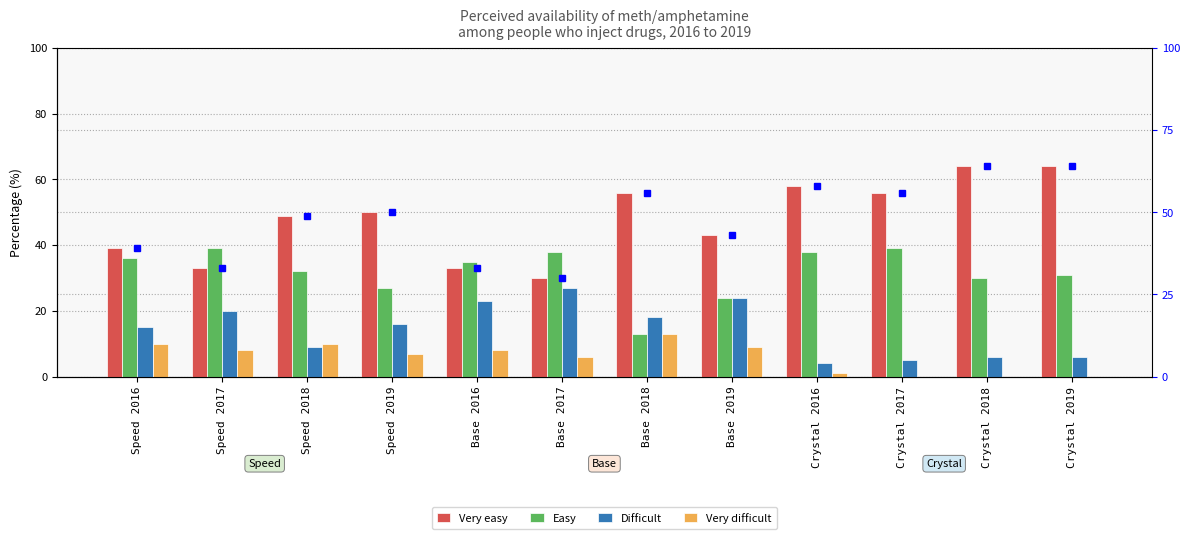

Which series has the largest total across all categories?

Very easy